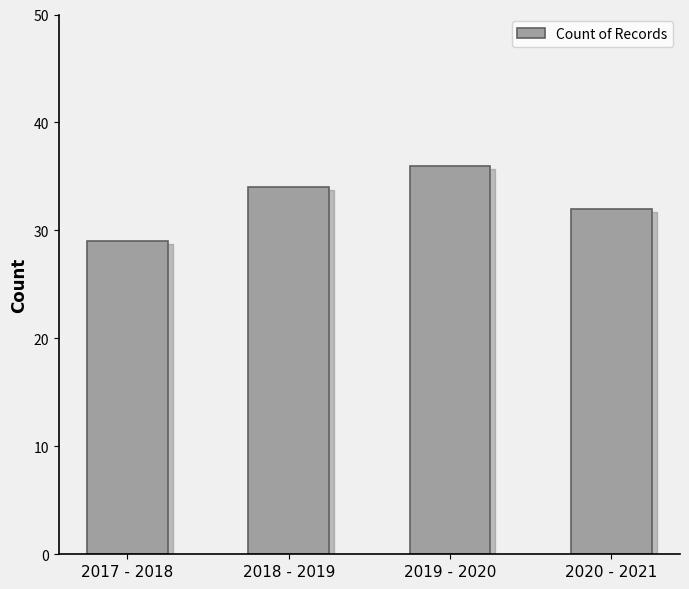

Which label corresponds to the largest value in the chart?

2019 - 2020